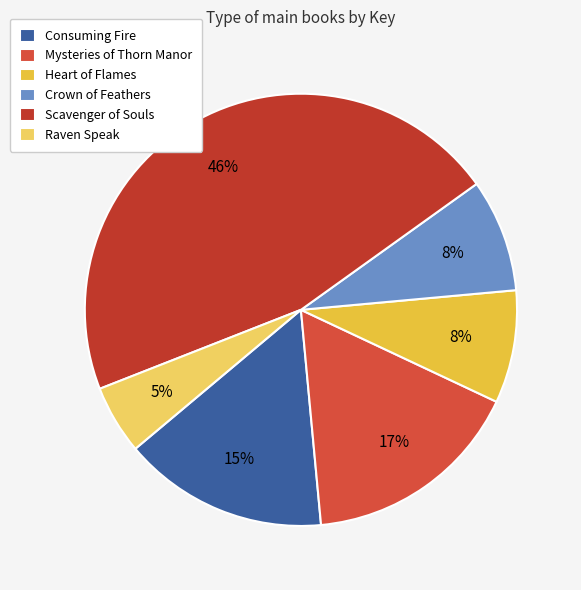

Count the number of slices in the pie.

6